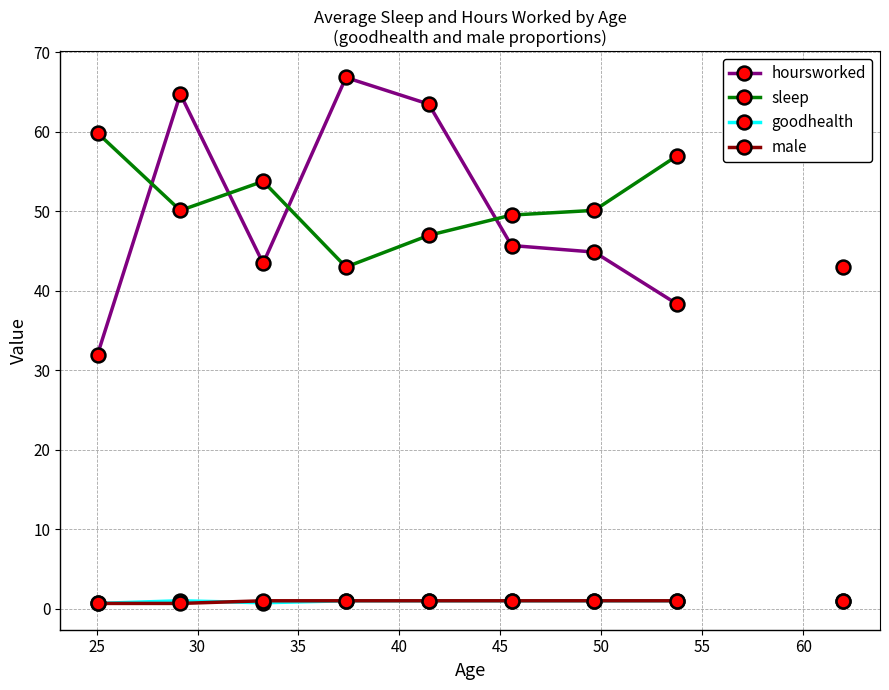

The value of male at 30 is 0.6. True or false?

False